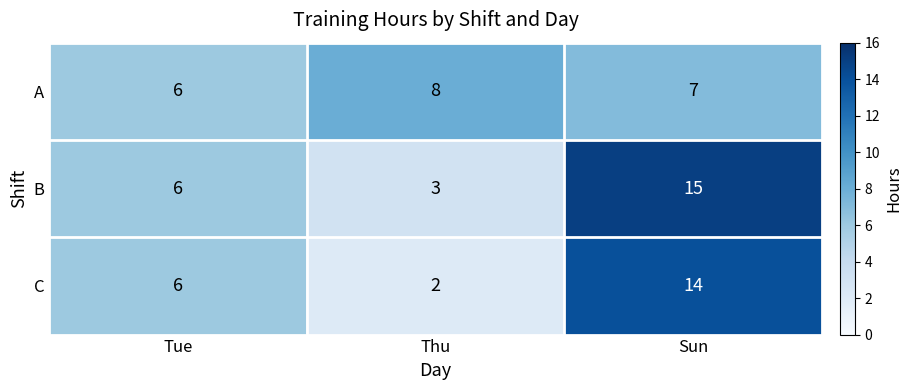

True or false: C has a value of 18 at Sun.

False